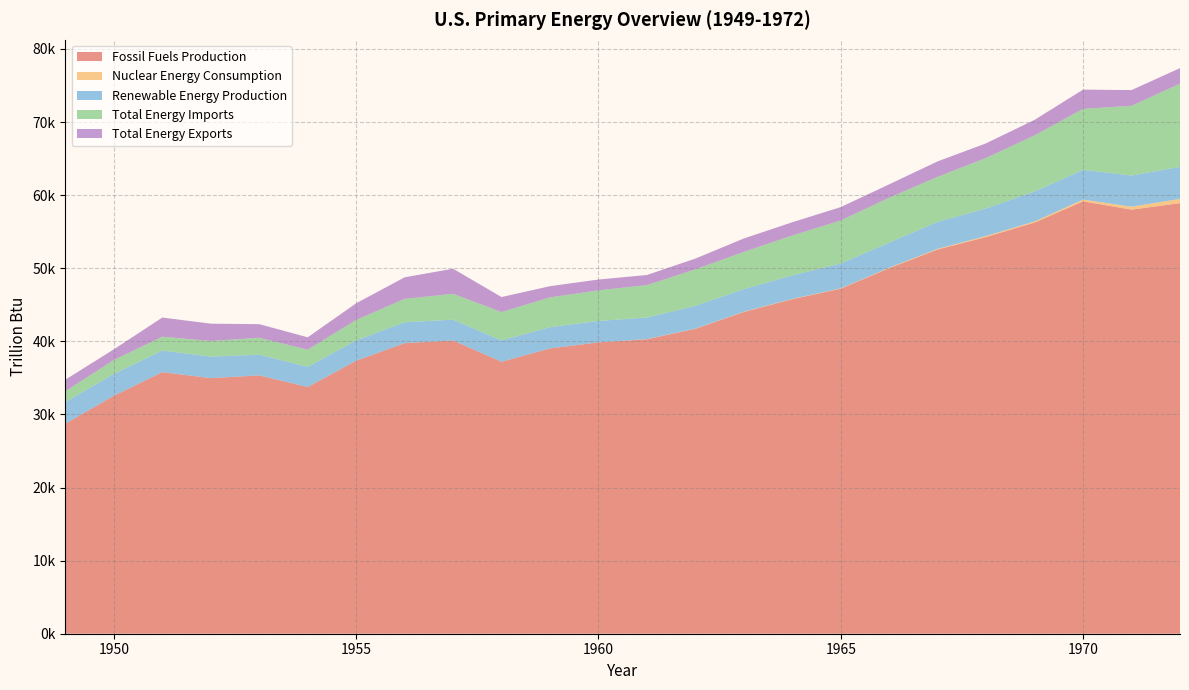

Reading left to right, list all the values displayed in this chart.

Fossil Fuels Production: 28740.5	32553.2	35782.1	34964.7	35338.4	33752.2	37346.8	39753.0	40118.4	37205.1	39032.1	39854.8	40288.7	41709.9	44014.7	45763.2	47205.3	50010.5	52568.3	54274.3	56251.9	59152.1	58010.7	58904.1
Nuclear Energy Consumption: 0.0	0.0	0.0	0.0	0.0	0.0	0.0	0.0	0.1	1.9	2.2	6.0	19.7	26.4	38.1	39.8	43.2	64.2	88.5	141.5	153.7	239.3	412.9	583.8
Renewable Energy Production: 2974.0	2977.7	2958.5	2940.2	2831.5	2754.1	2784.0	2850.6	2849.2	2915.1	2901.3	2928.2	2952.2	3117.4	3096.4	3225.2	3395.8	3432.5	3690.2	3772.7	4094.9	4070.0	4262.2	4382.0
Total Energy Imports: 1448.2	1912.9	1892.4	2146.0	2313.0	2347.9	2789.9	3206.7	3529.0	3884.4	4076.3	4187.6	4436.9	4994.3	5086.7	5447.3	5891.9	6145.8	6159.2	6905.1	7676.2	8341.6	9534.8	11387.1
Total Energy Exports: 1591.8	1465.3	2621.5	2365.1	1866.0	1696.3	2285.5	2945.4	3439.4	2049.8	1533.8	1477.5	1376.6	1472.5	1835.2	1814.7	1828.9	1829.1	2115.4	1998.5	2125.7	2632.1	2150.9	2118.3